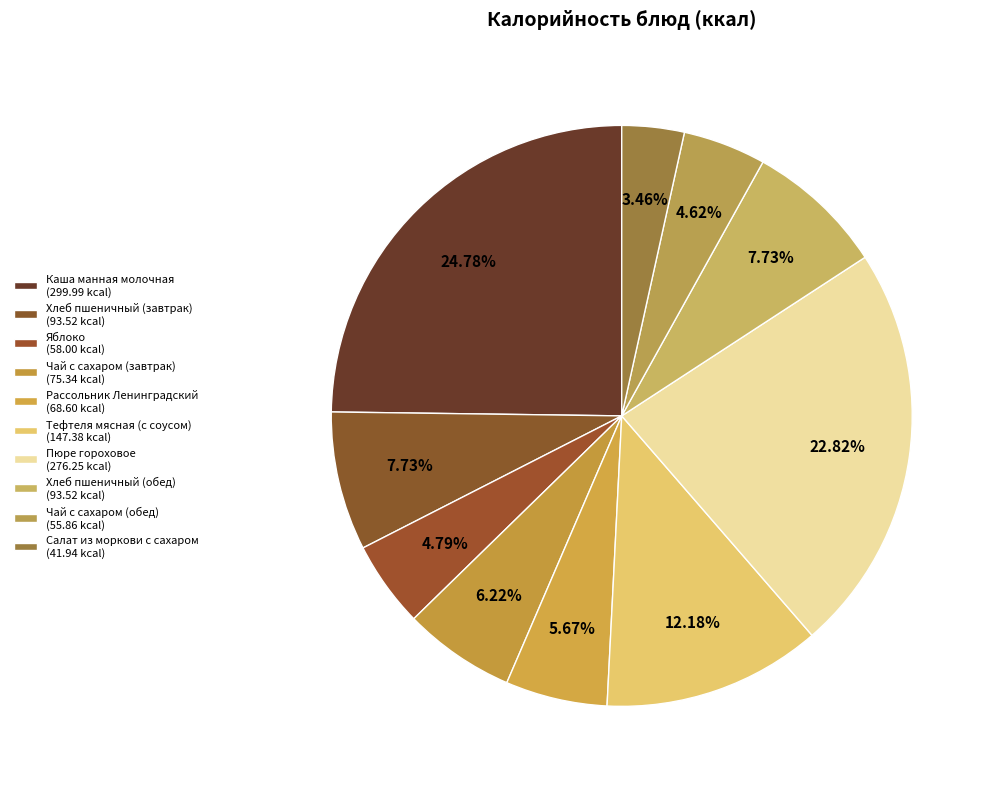

To the nearest percent, what portion does Чай с сахаром (завтрак) represent?

6%